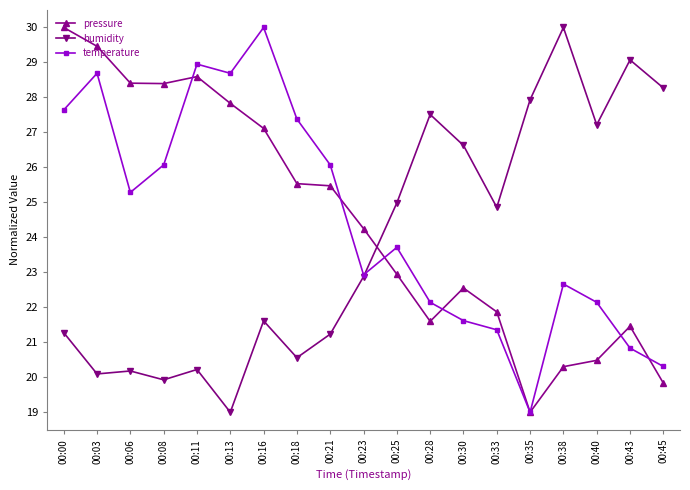

What is the maximum value for temperature?

30.0